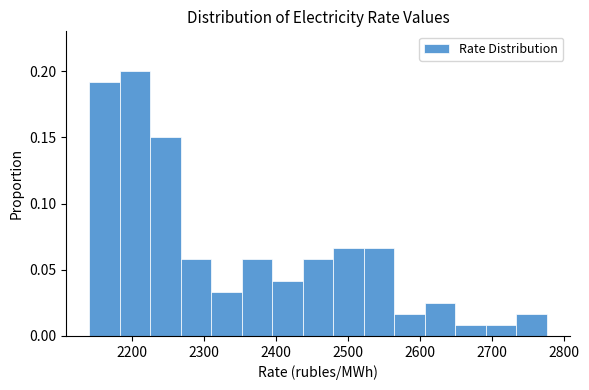

Reading left to right, list every bar in this chart as the range it spans on the x-axis followed by its height. Neither the bar edges nor the heights are printed on the chart, so give them approximately, as read against the axes.

2140 to 2180: 0.190
2180 to 2230: 0.200
2230 to 2270: 0.150
2270 to 2310: 0.060
2310 to 2350: 0.035
2350 to 2390: 0.060
2390 to 2440: 0.040
2440 to 2480: 0.060
2480 to 2520: 0.065
2520 to 2560: 0.065
2560 to 2610: 0.015
2610 to 2650: 0.025
2650 to 2690: 0.010
2690 to 2730: 0.010
2730 to 2780: 0.015